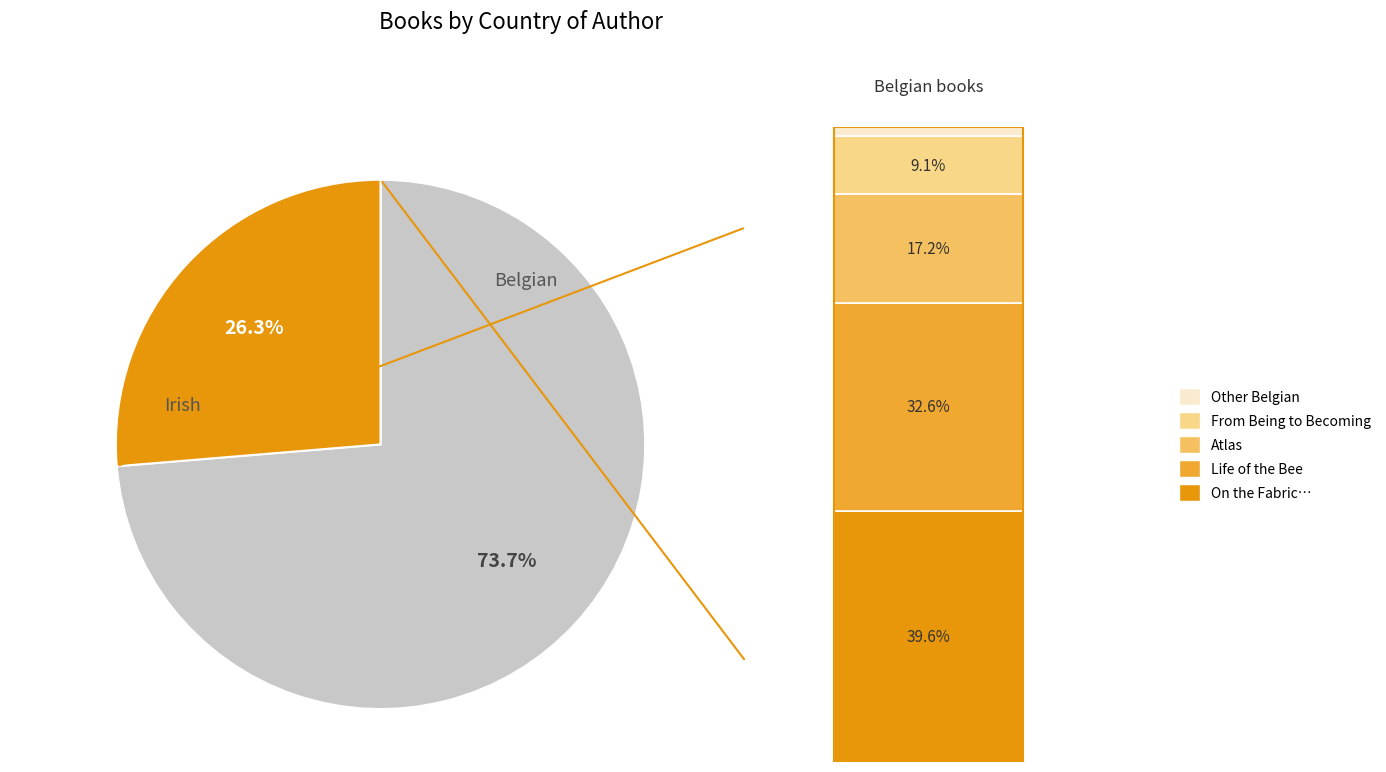

How many segments does this pie chart have?

2